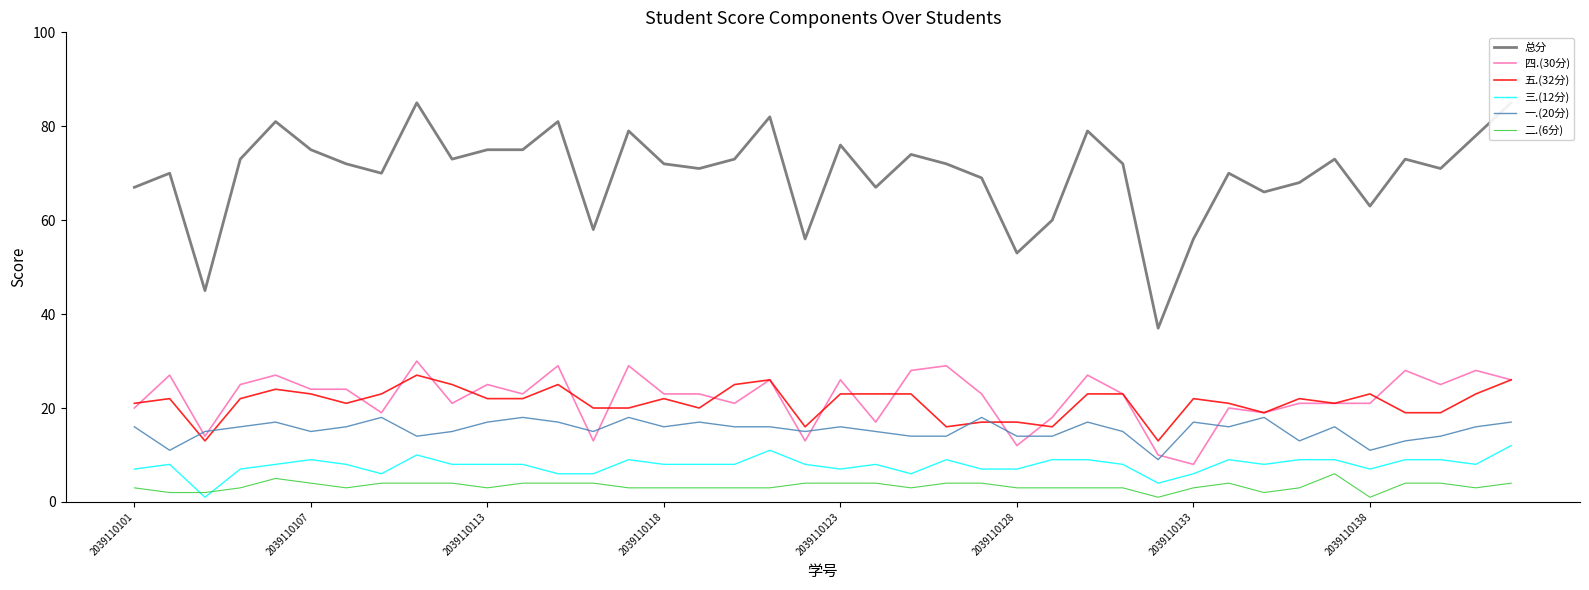

The 五.(32分) series shows 26 at 26. True or false?

False